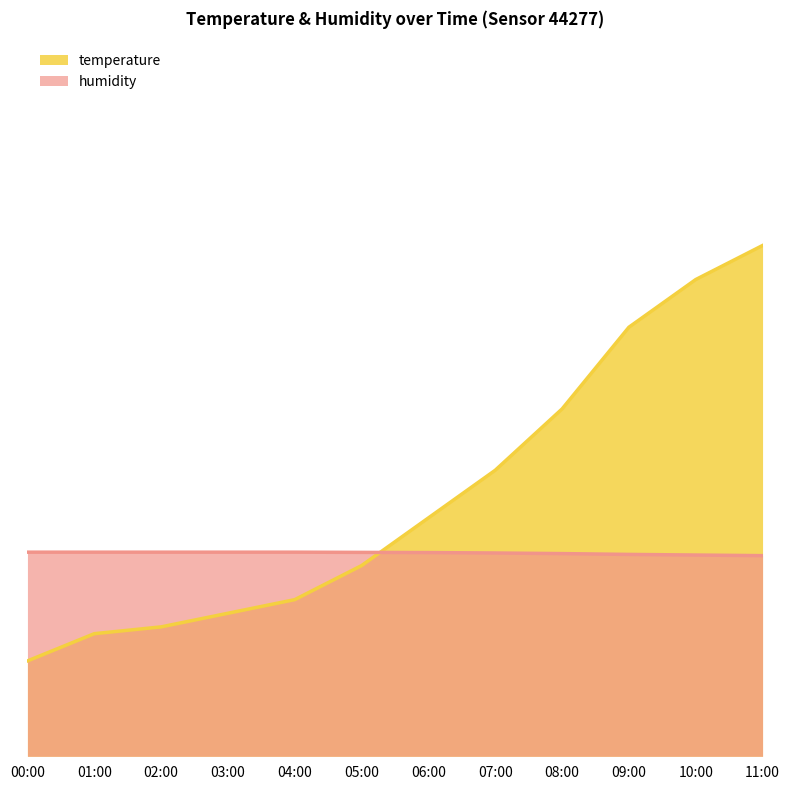

What is the label of the 3rd point from the left?

02:00